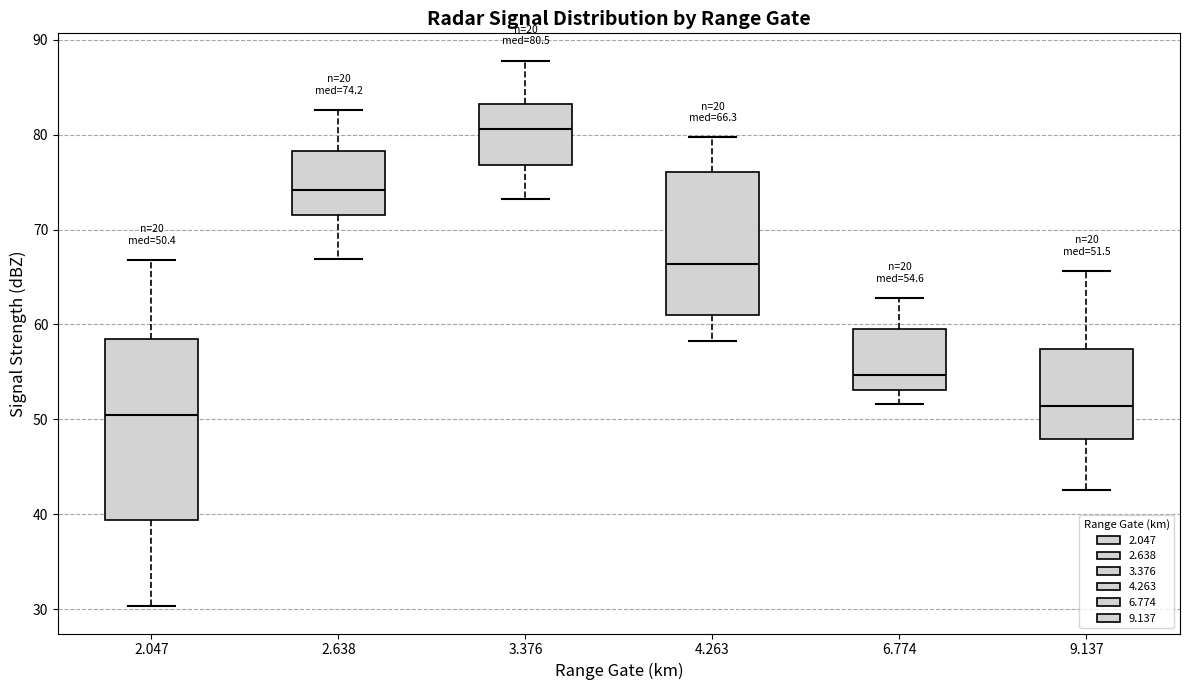

Comparing the boxes themselves (not the whiskers), which one is the tallest?

2.047